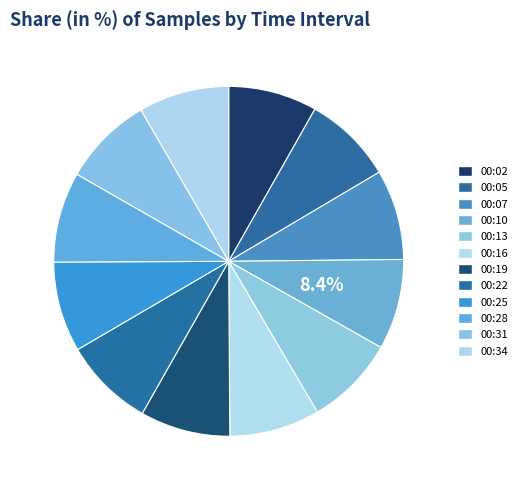

Between 00:02 and 00:31, which is larger?

00:31